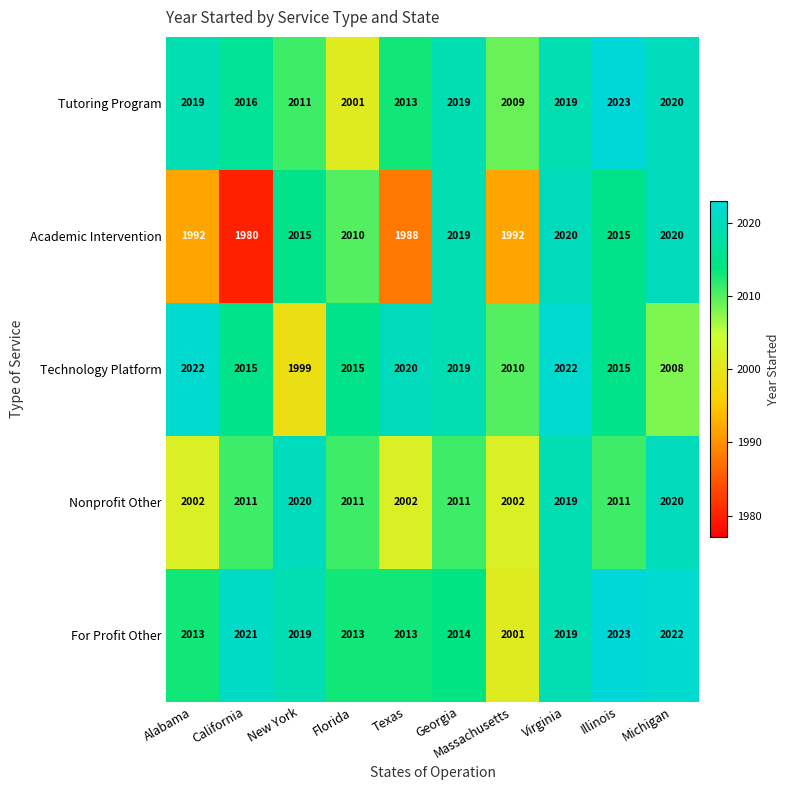

Which label corresponds to the smallest value in the chart?

California